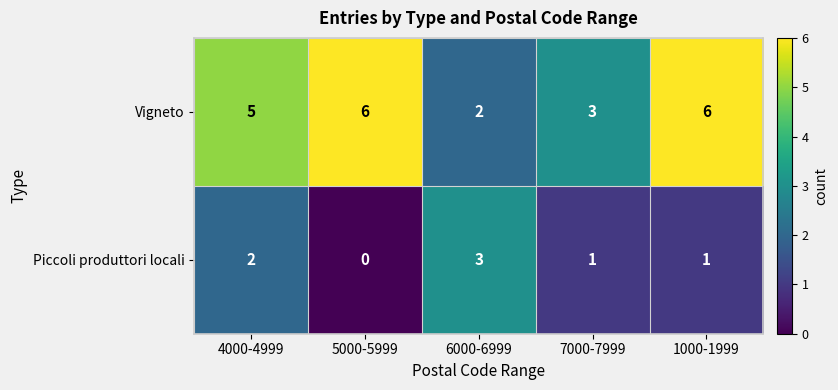

Rank the series by their average value, from highest to lowest.

Vigneto, Piccoli produttori locali